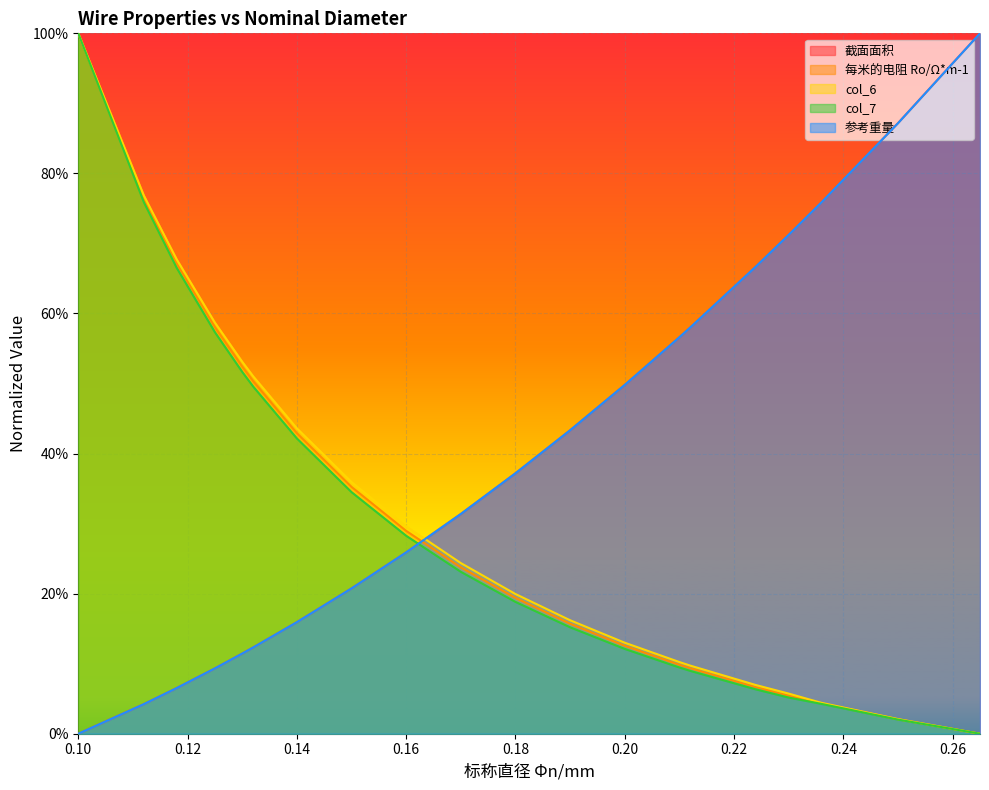

Reading right to left, extract all data points from this chart.

截面面积: 0.265=1.0	0.25=0.9	0.236=0.8	0.23=0.7	0.224=0.7	0.212=0.6	0.21=0.6	0.2=0.5	0.19=0.4	0.18=0.4	0.17=0.3	0.16=0.3	0.15=0.2	0.14=0.2	0.132=0.1	0.13=0.1	0.125=0.1	0.118=0.1	0.112=0.0	0.1=0.0
每米的电阻 Ro/Ω*m-1: 0.265=0.0	0.25=0.0	0.236=0.0	0.23=0.1	0.224=0.1	0.212=0.1	0.21=0.1	0.2=0.1	0.19=0.2	0.18=0.2	0.17=0.2	0.16=0.3	0.15=0.4	0.14=0.4	0.132=0.5	0.13=0.5	0.125=0.6	0.118=0.7	0.112=0.8	0.1=1.0
col_6: 0.265=0.0	0.25=0.0	0.236=0.0	0.23=0.1	0.224=0.1	0.212=0.1	0.21=0.1	0.2=0.1	0.19=0.2	0.18=0.2	0.17=0.2	0.16=0.3	0.15=0.4	0.14=0.4	0.132=0.5	0.13=0.5	0.125=0.6	0.118=0.7	0.112=0.8	0.1=1.0
col_7: 0.265=0.0	0.25=0.0	0.236=0.0	0.23=0.1	0.224=0.1	0.212=0.1	0.21=0.1	0.2=0.1	0.19=0.2	0.18=0.2	0.17=0.2	0.16=0.3	0.15=0.3	0.14=0.4	0.132=0.5	0.13=0.5	0.125=0.6	0.118=0.7	0.112=0.8	0.1=1.0
参考重量: 0.265=1.0	0.25=0.9	0.236=0.8	0.23=0.7	0.224=0.7	0.212=0.6	0.21=0.6	0.2=0.5	0.19=0.4	0.18=0.4	0.17=0.3	0.16=0.3	0.15=0.2	0.14=0.2	0.132=0.1	0.13=0.1	0.125=0.1	0.118=0.1	0.112=0.0	0.1=0.0